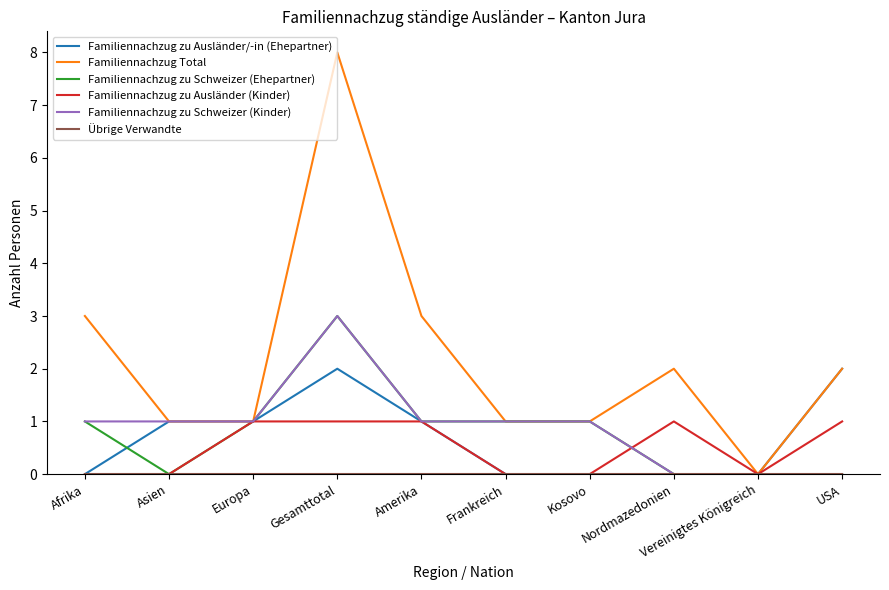

At which category is the sum across all series the highest?

Gesamttotal